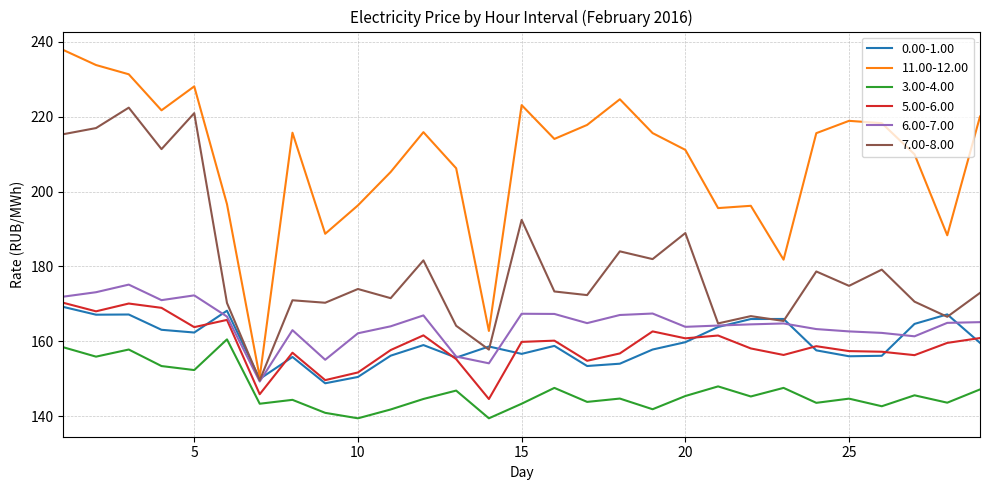

Which series has the widest spread of values?

11.00-12.00